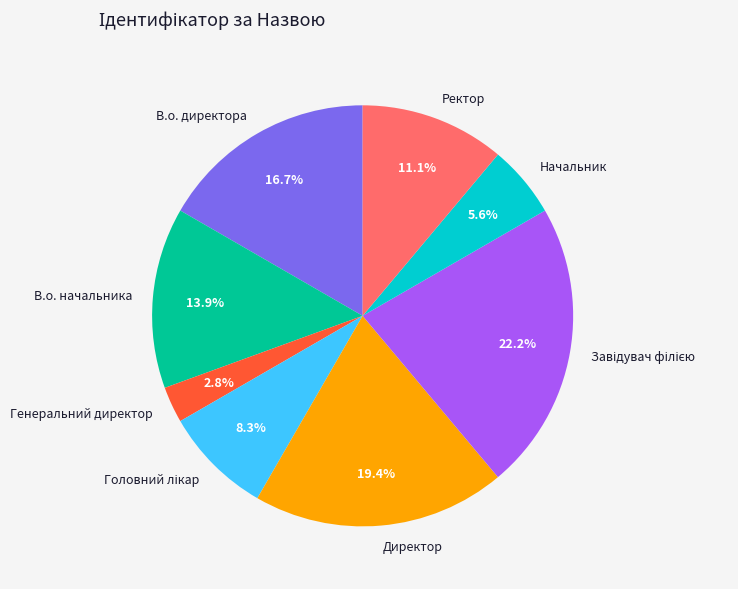

Between Директор and Генеральний директор, which is larger?

Директор